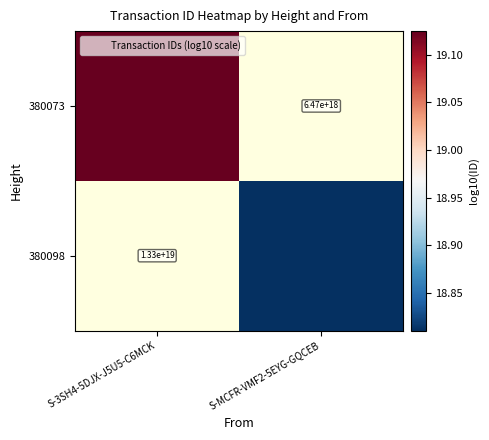

List the labels in order of 380098 value, smallest first.

S-3SH4-5DJX-J5U5-C6MCK, S-MCFR-VMF2-5EYG-GQCEB